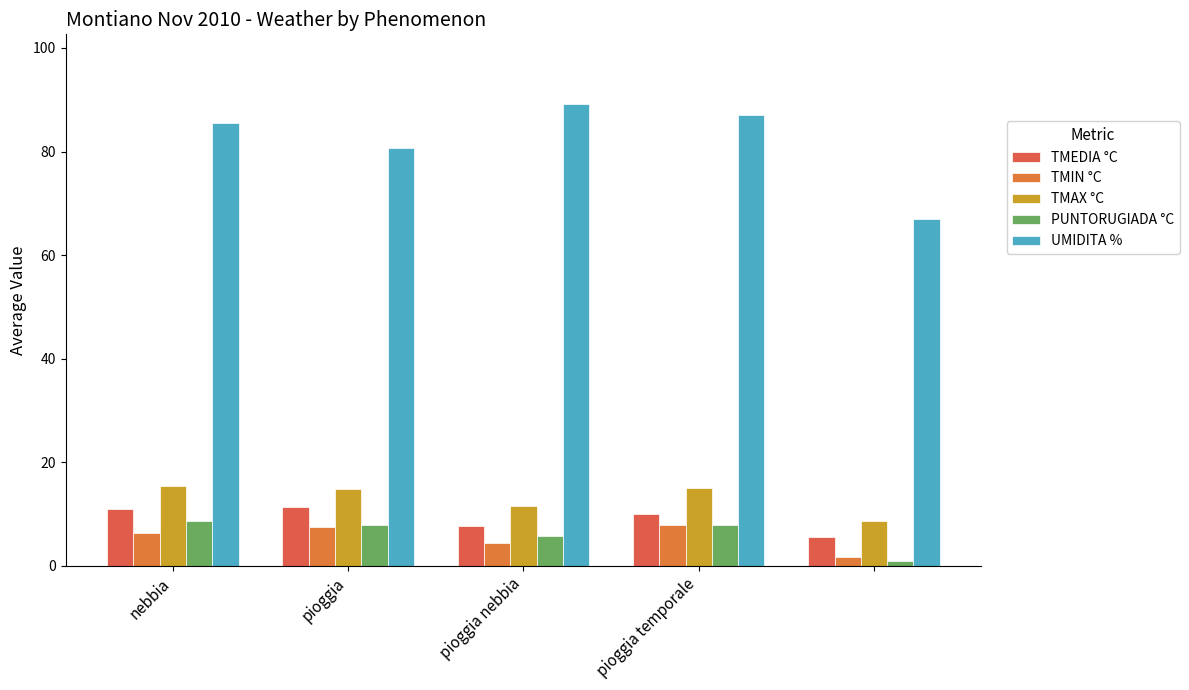

What is the minimum value shown in the chart?

1.0